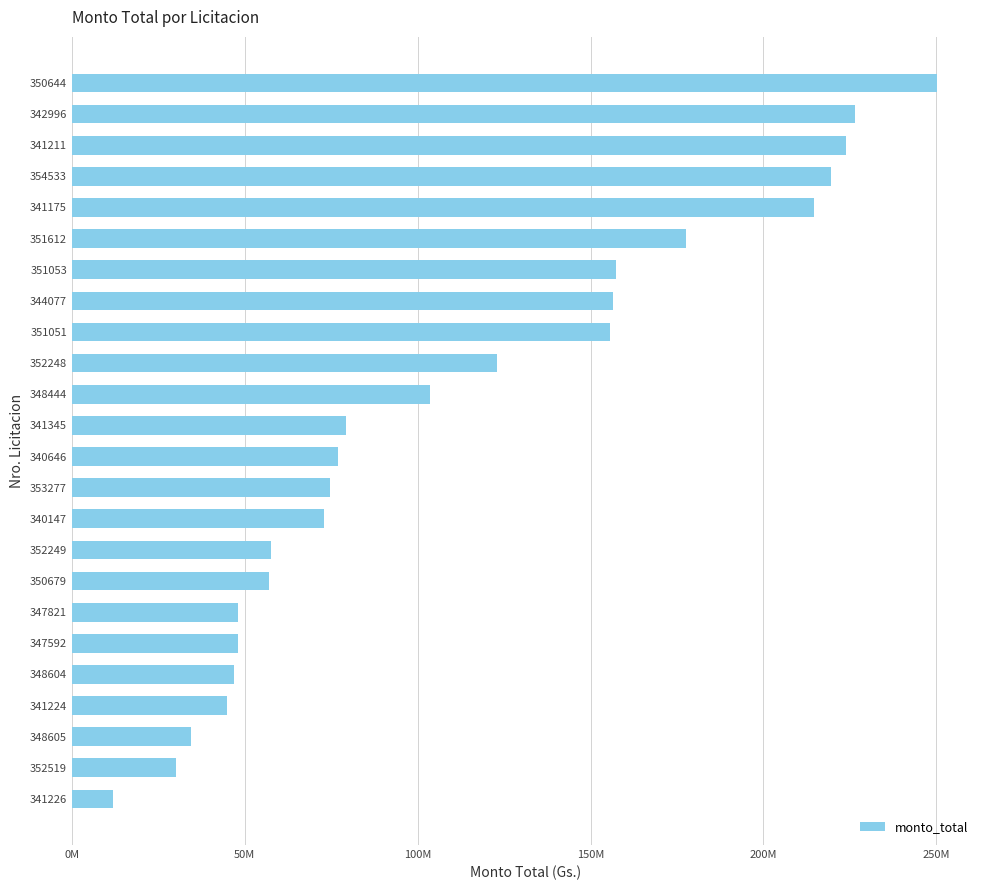

Where is the data nearest to the value 131062200?

352248